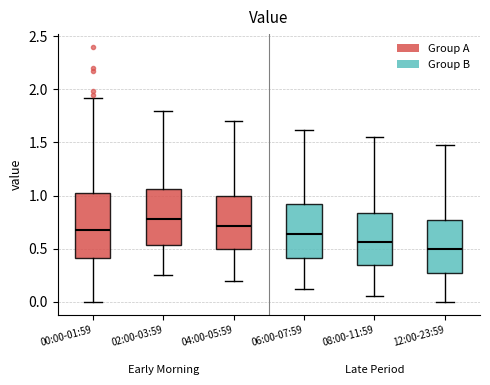

Which box's median line is the lowest?

12:00-23:59